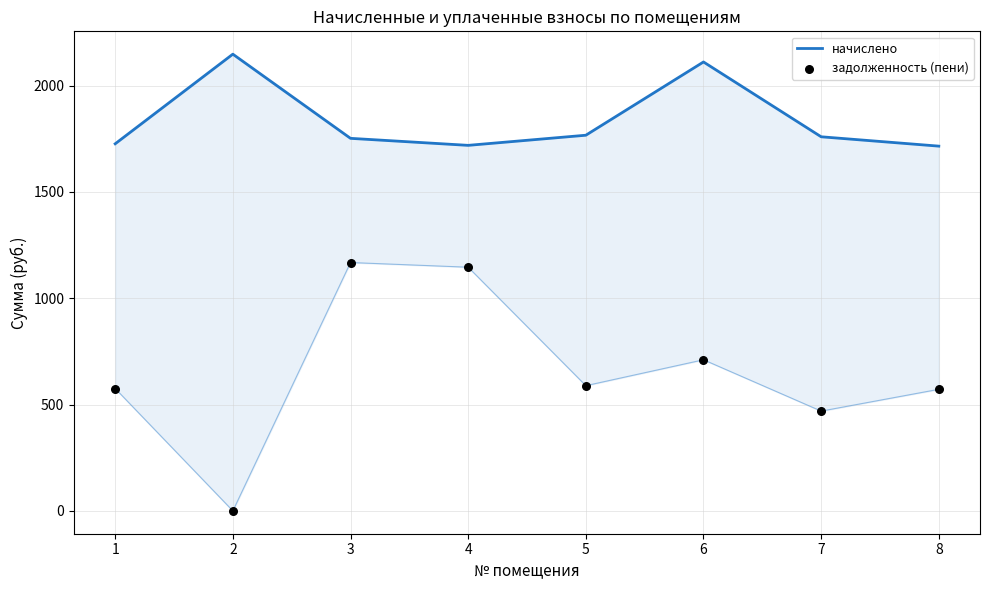

Which series reaches the maximum Y coordinate?

начислено